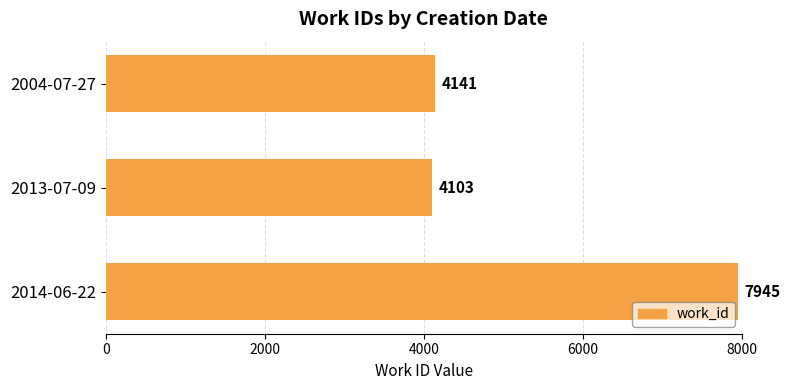

Reading top to bottom, transcribe all the data shown in this chart.

2004-07-27=4141	2013-07-09=4103	2014-06-22=7945